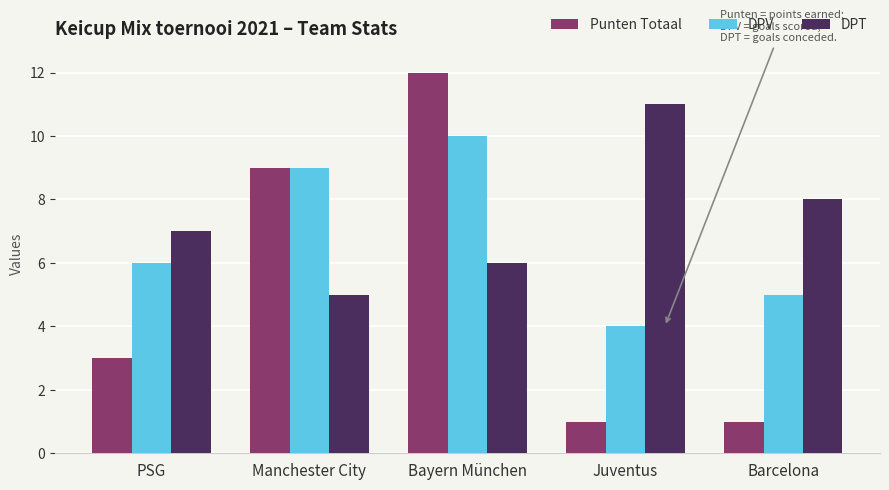

The value of DPT at Manchester City is 5. True or false?

True